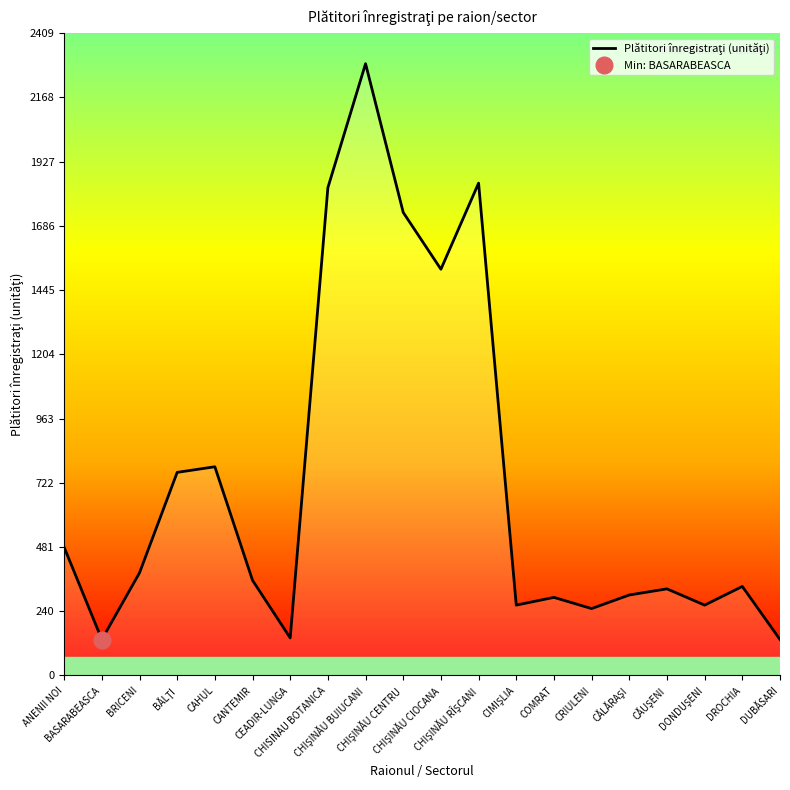

Reading left to right, extract all data points from this chart.

481	135	385	762	783	357	141	1830	2295	1737	1524	1847	264	293	251	302	325	264	334	135